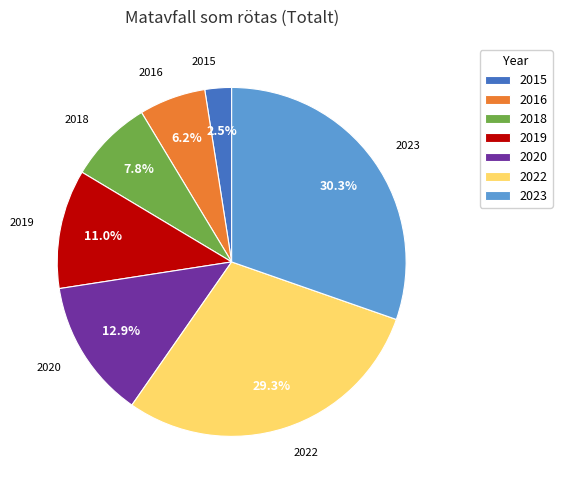

Which slice is the largest?

2023